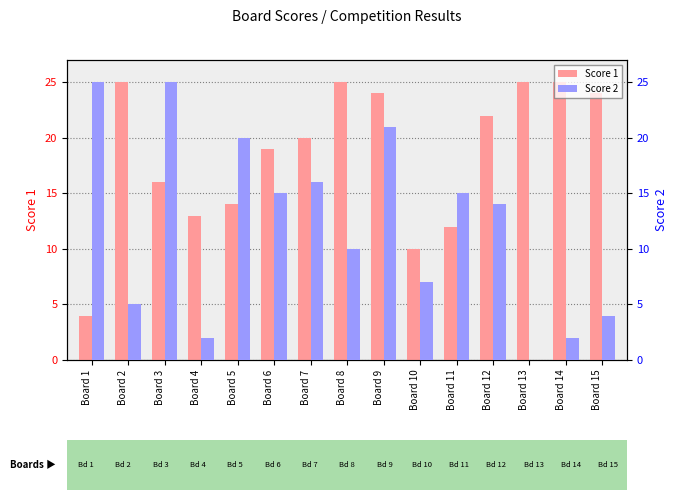

At which label is Score 1 closest to 14?

Board 5